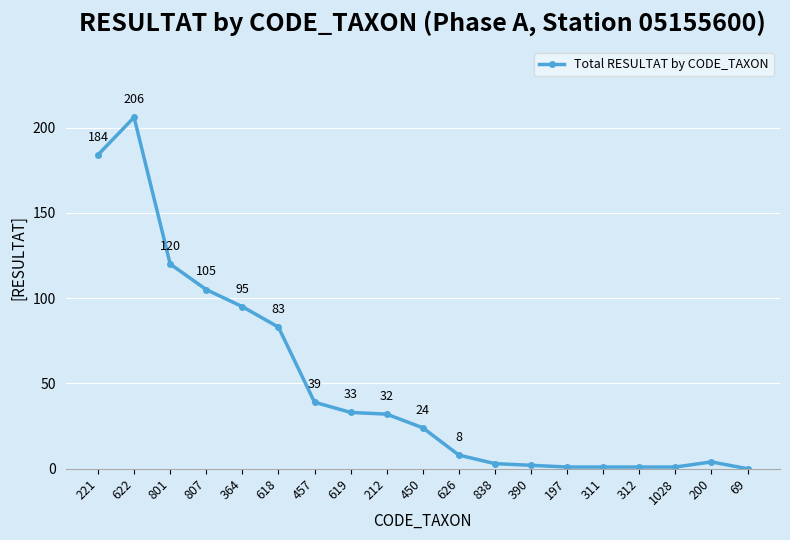

Reading right to left, list all the values displayed in this chart.

69=0	200=4	1028=1	312=1	311=1	197=1	390=2	838=3	626=8	450=24	212=32	619=33	457=39	618=83	364=95	807=105	801=120	622=206	221=184